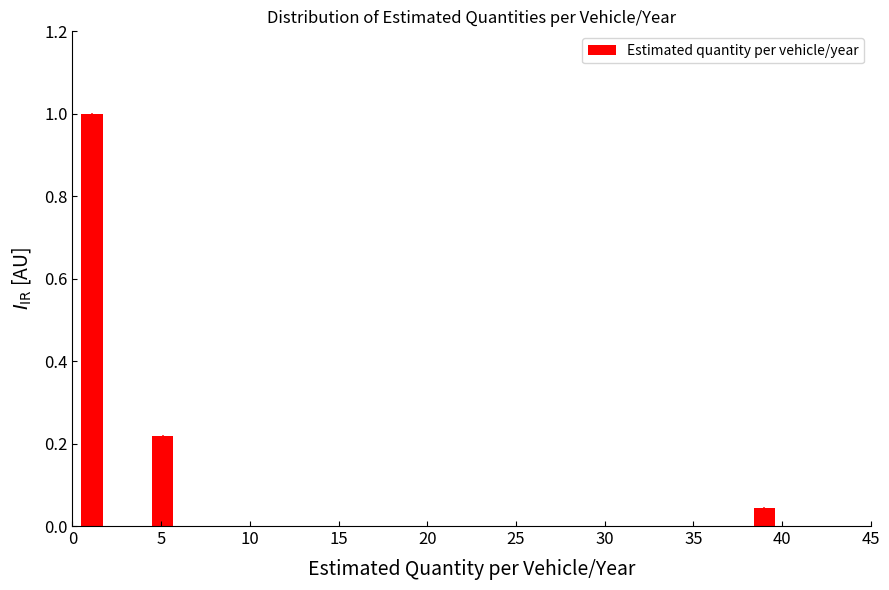

Around what value on the x-axis is the tallest bar? Give the approximate position of its centre, as read against the axis.

1.0